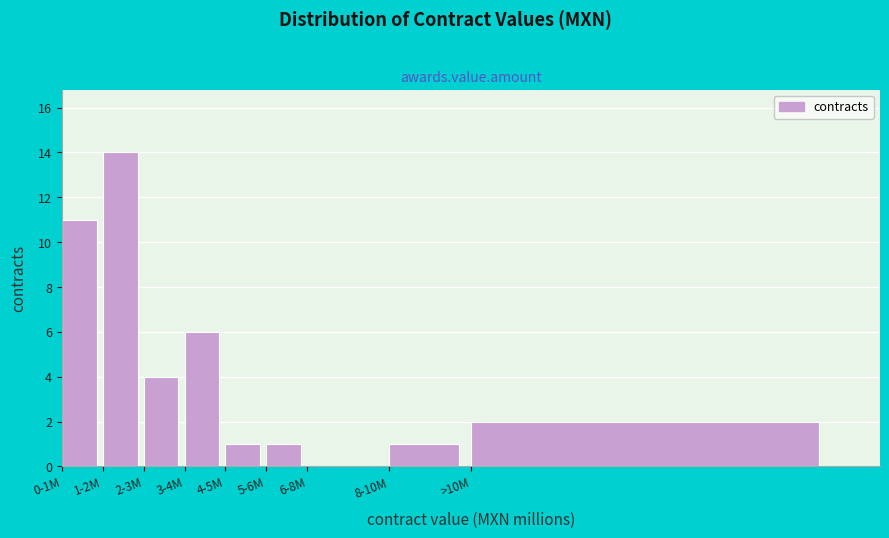

Reading right to left, extract all data points from this chart.

>10M=2	8-10M=1	6-8M=0	5-6M=1	4-5M=1	3-4M=6	2-3M=4	1-2M=14	0-1M=11